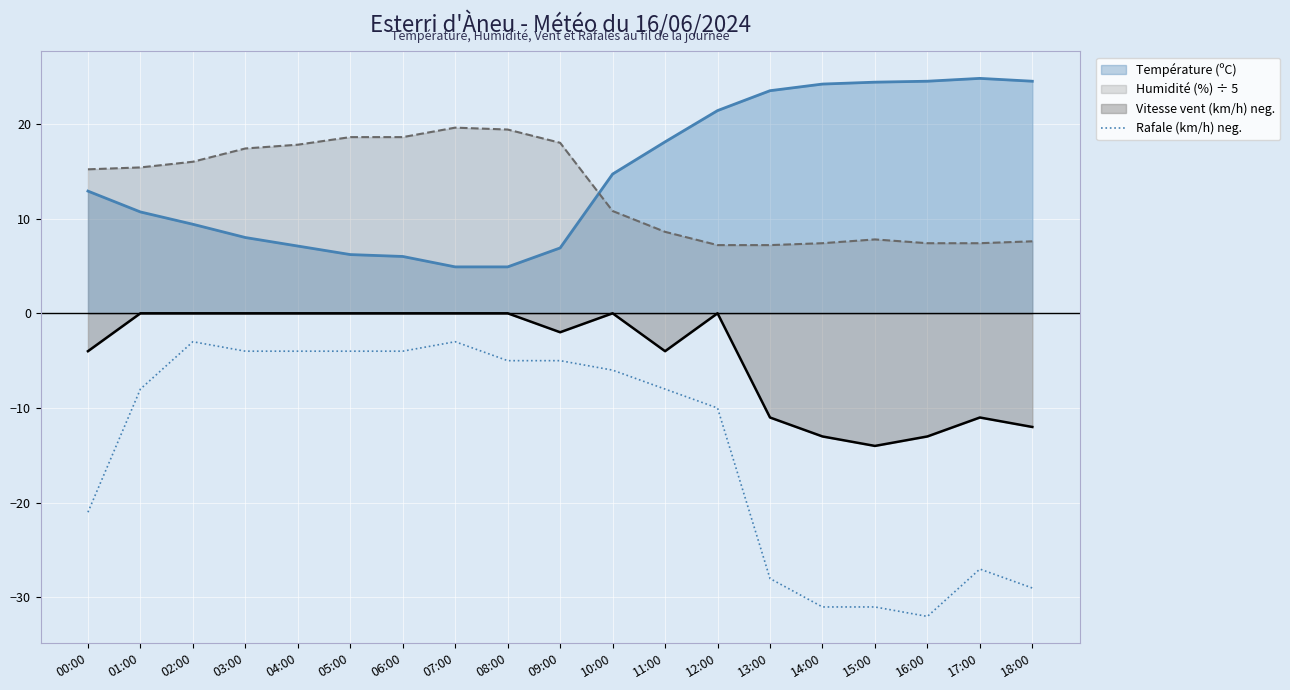

Rank the series by their maximum value, from lowest to highest.

Rafale (km/h) neg., Vitesse vent (km/h) neg., Humidité (%) ÷ 5, Température (ºC)